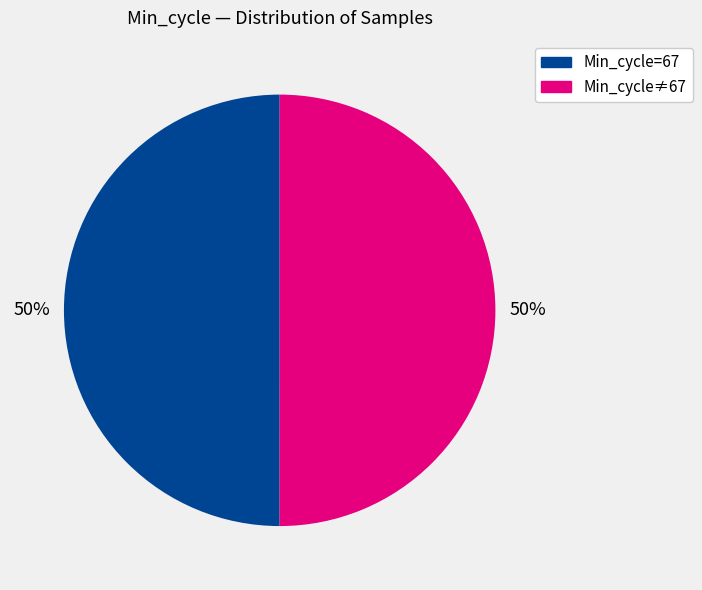

Combined, do Min_cycle≠67 and Min_cycle=67 account for over 50%?

Yes